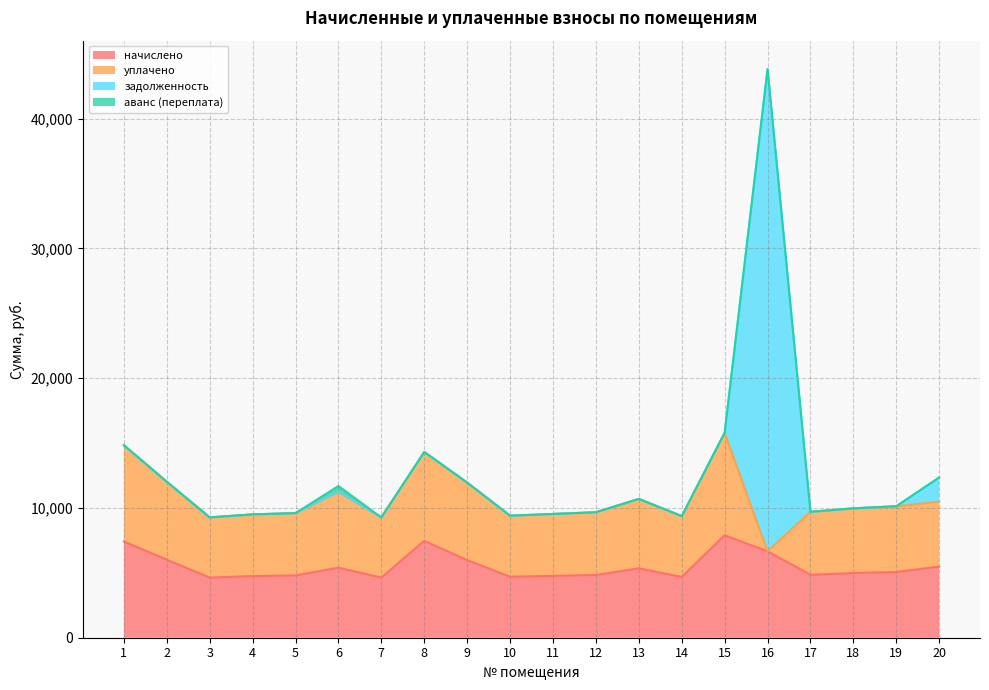

How many categories are shown in the chart?

20